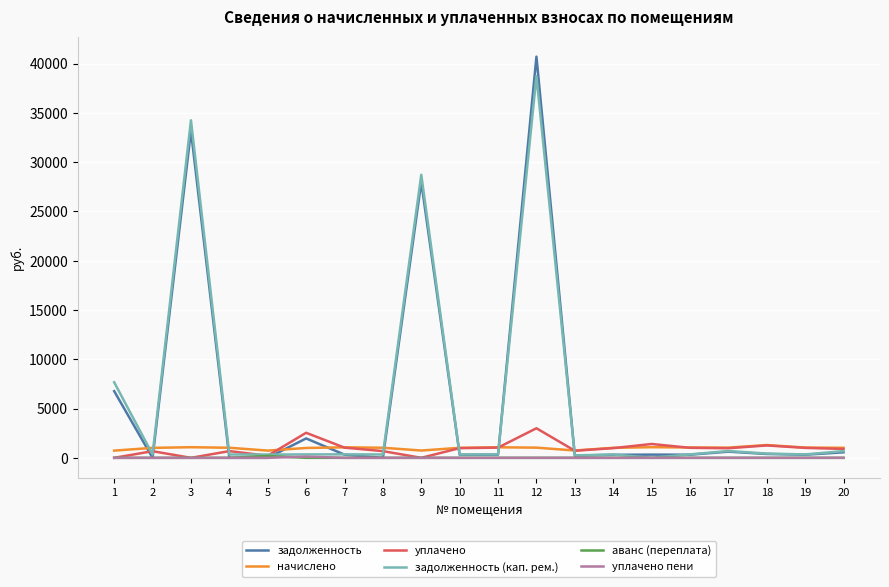

How many distinct data groups are displayed?

6